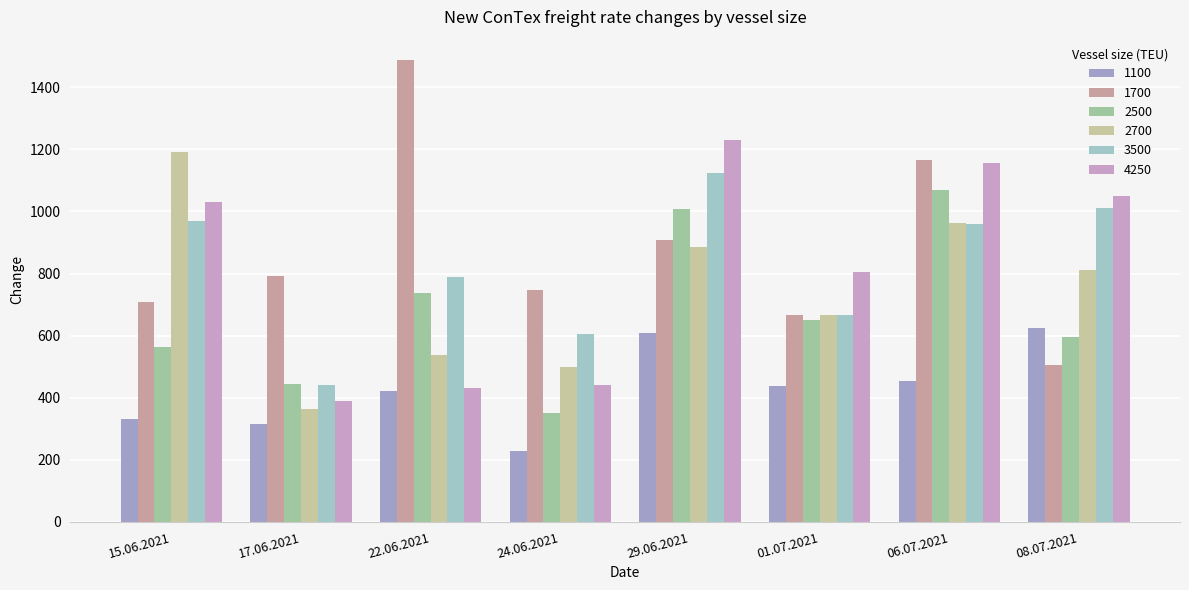

True or false: 3500 has a value of 665 at 01.07.2021.

True